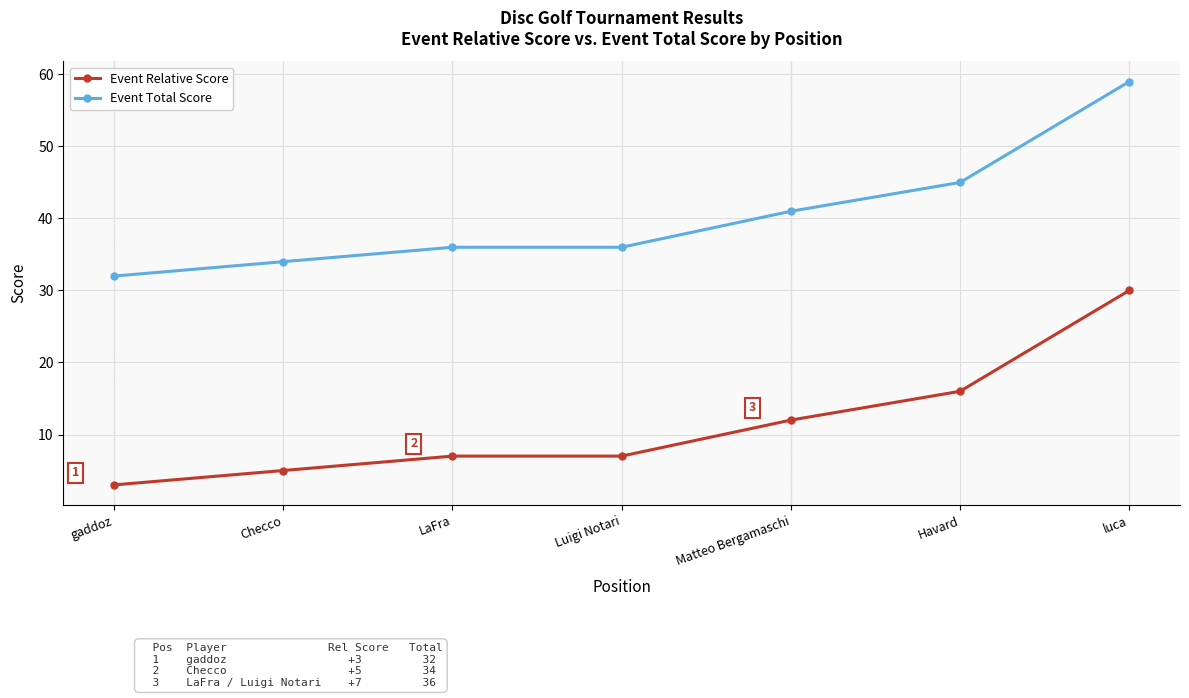

At how many categories does at least one series exceed 57?

1